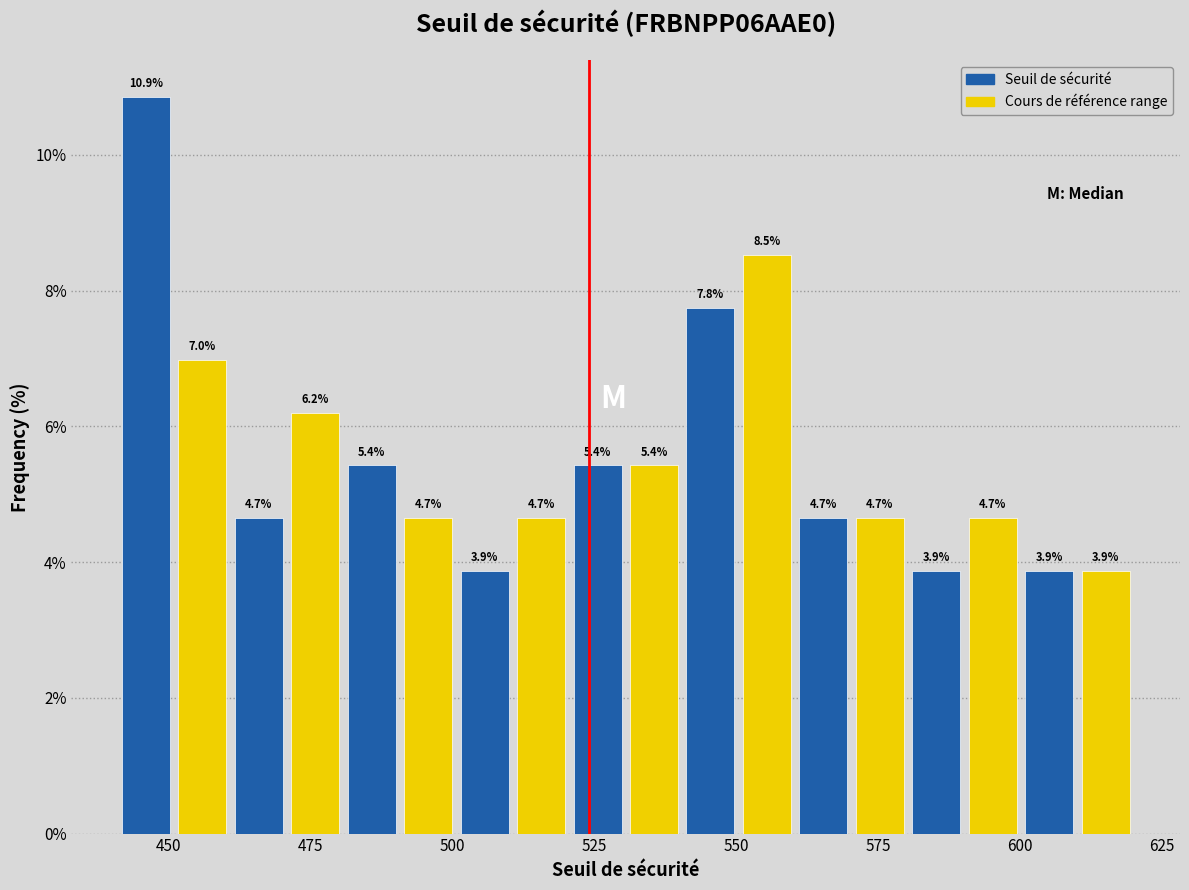

Around what value on the x-axis is the tallest bar? Give the approximate position of its centre, as read against the axis.

445